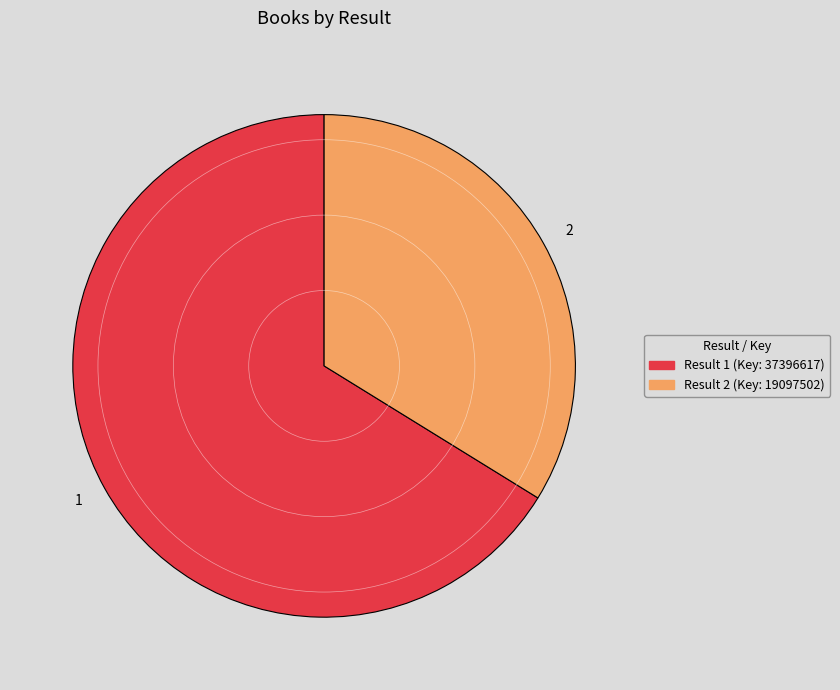

Rank the categories by value from lowest to highest.

2, 1